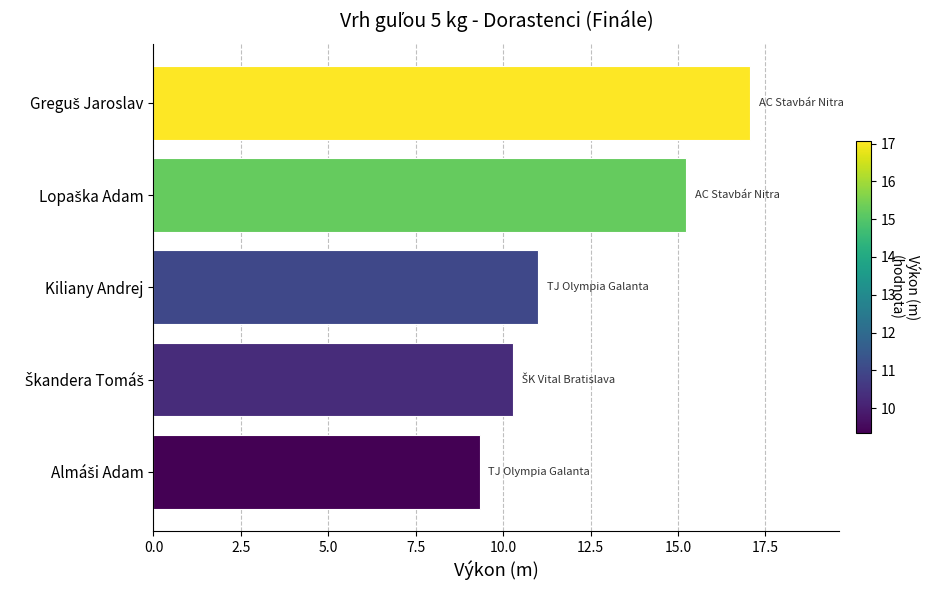

What is the smallest value displayed?

9.3